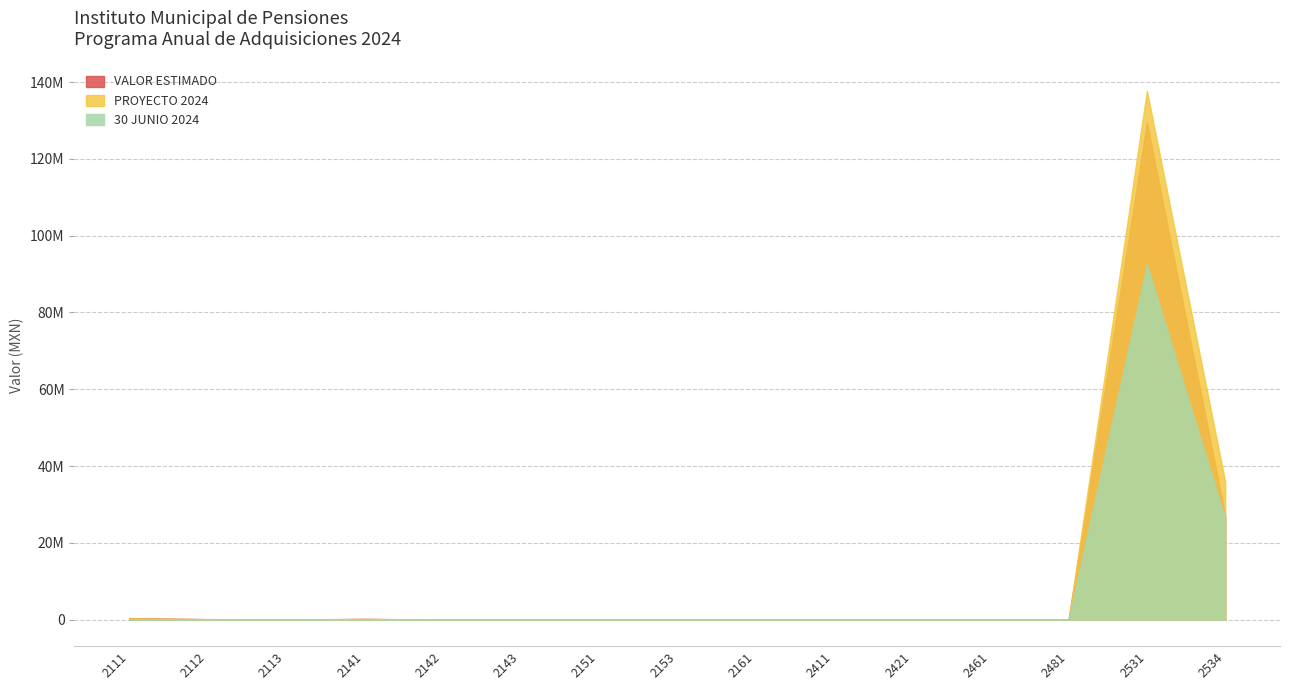

What is the value of the PROYECTO 2024 point at the 5th from the left?

1862.0